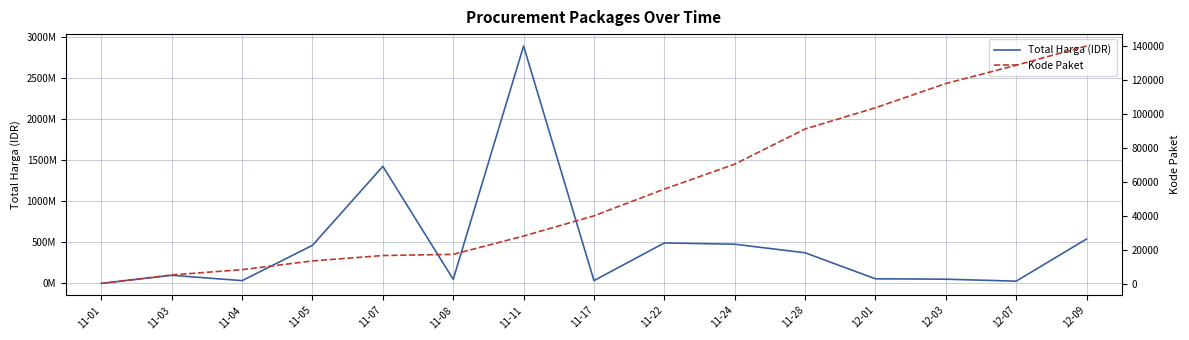

True or false: Total Harga (IDR) and Kode Paket intersect in this chart.

False